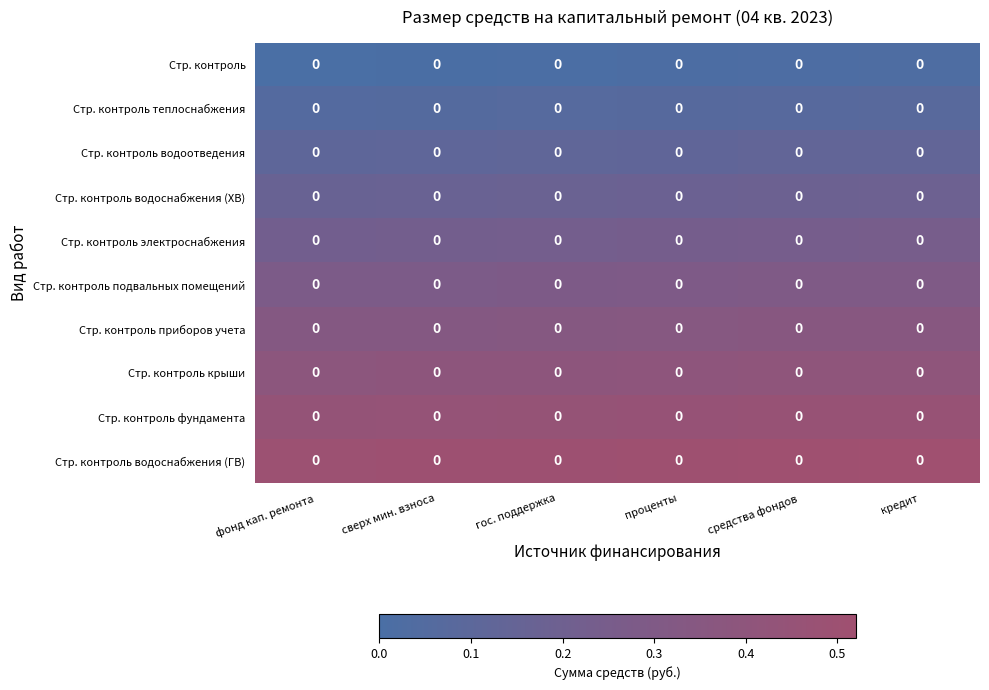

Between фонд кап. ремонта and проценты, which series saw the biggest shift?

Стр. контроль подвальных помещений